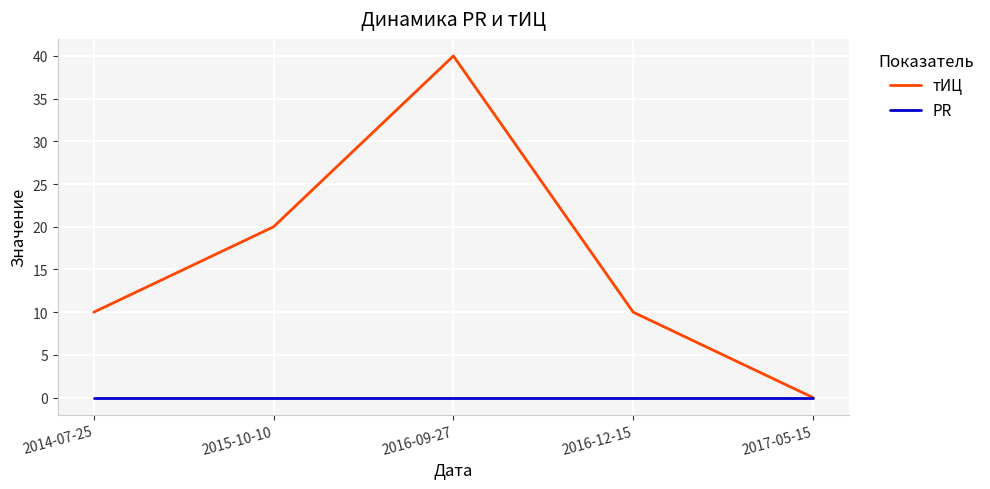

What position from the left is 2015-10-10?

2